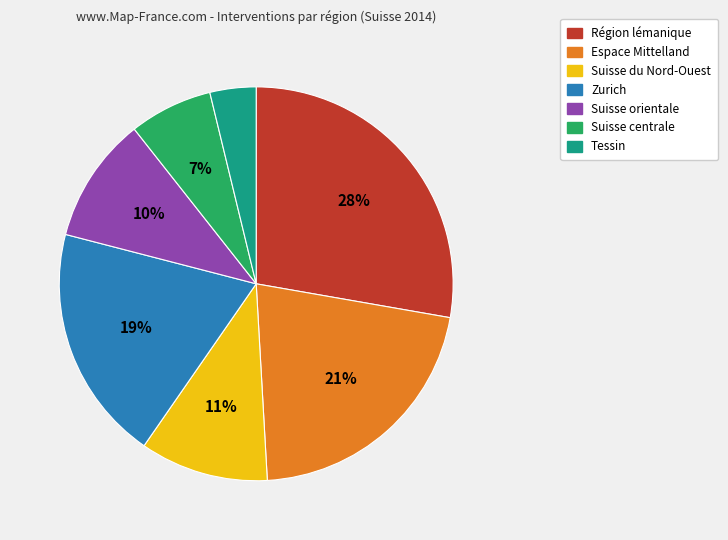

To the nearest percent, what is the difference between the Espace Mittelland and Zurich slice percentages?

2%